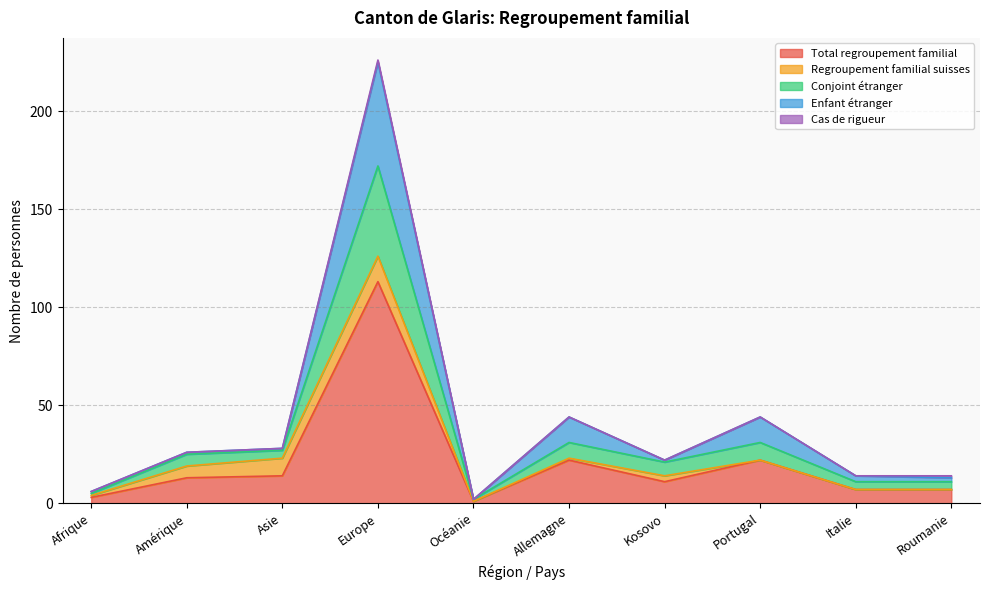

What is the maximum value for Total regroupement familial?

113